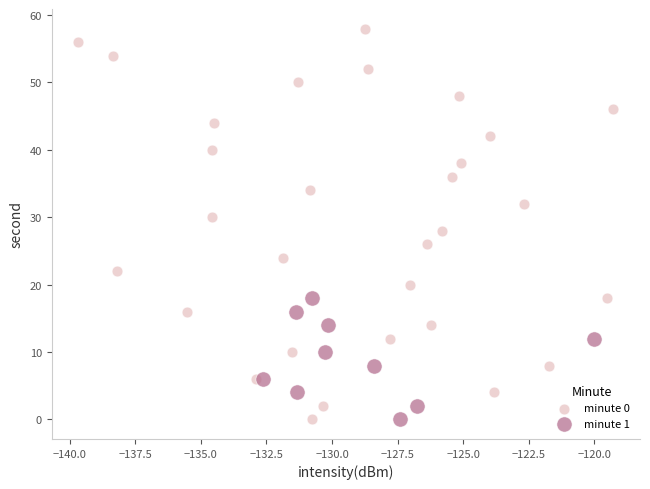

Which series reaches the maximum Y coordinate?

minute 0